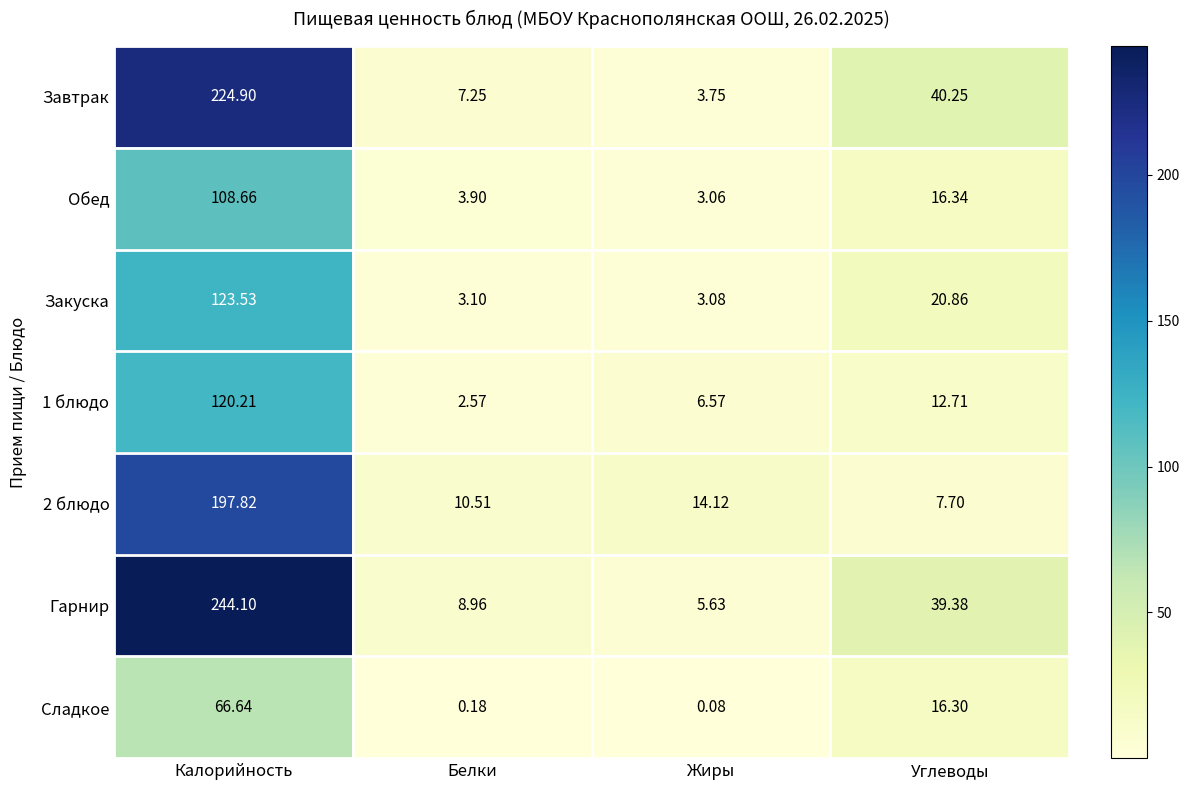

What is the spread (max minus min) of values at Жиры?

14.0